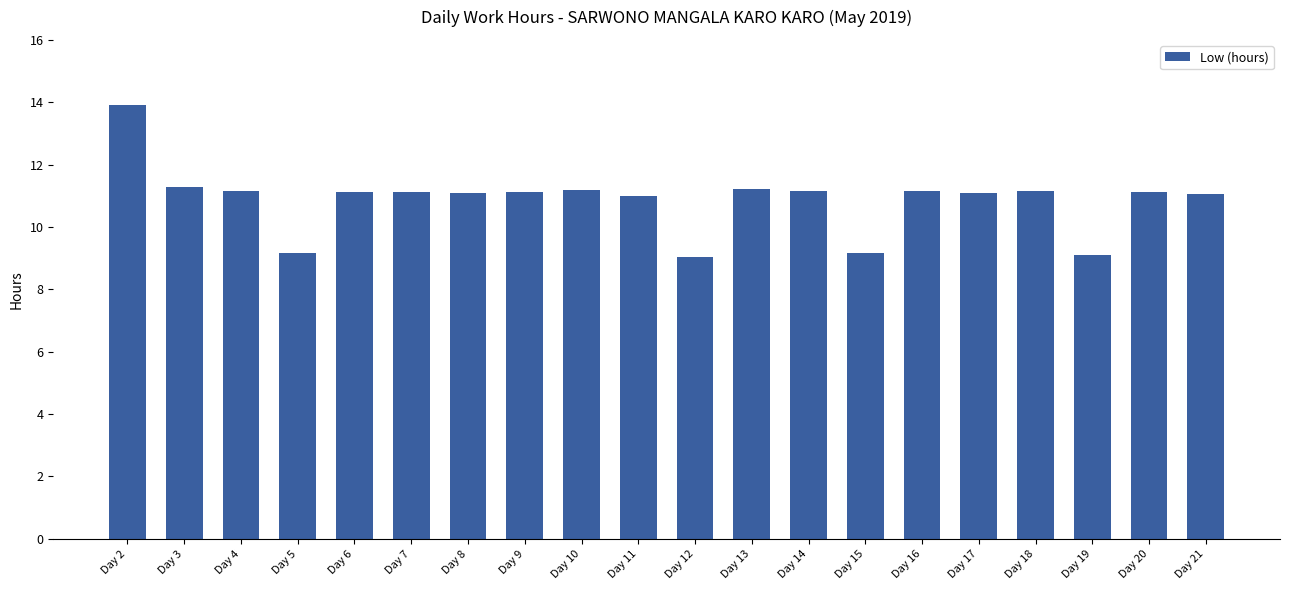

What is the sum of all values?

217.4